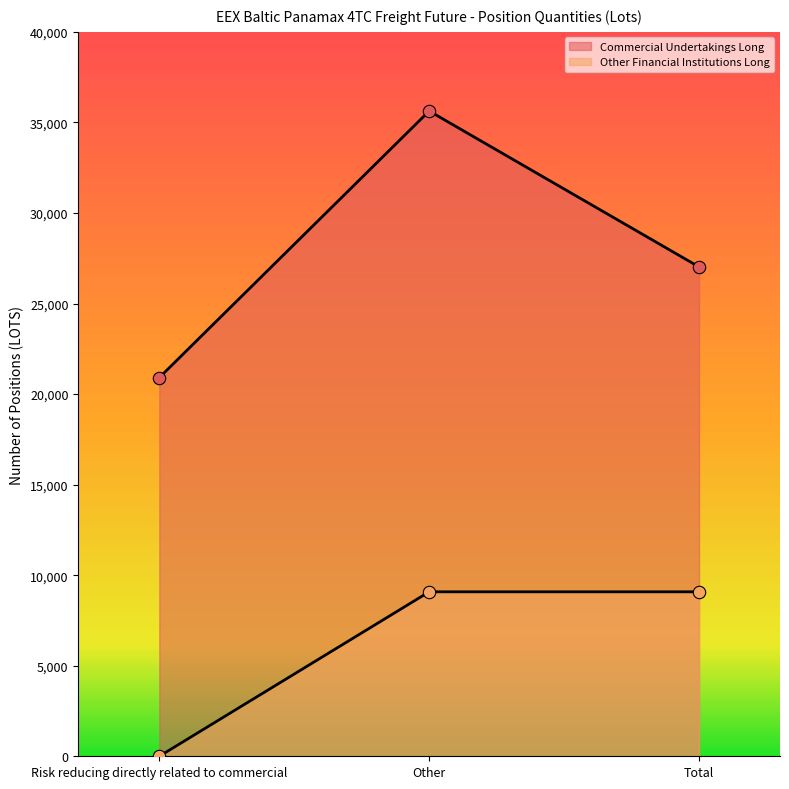

Which series reaches the minimum Y coordinate?

Other Financial Institutions Long